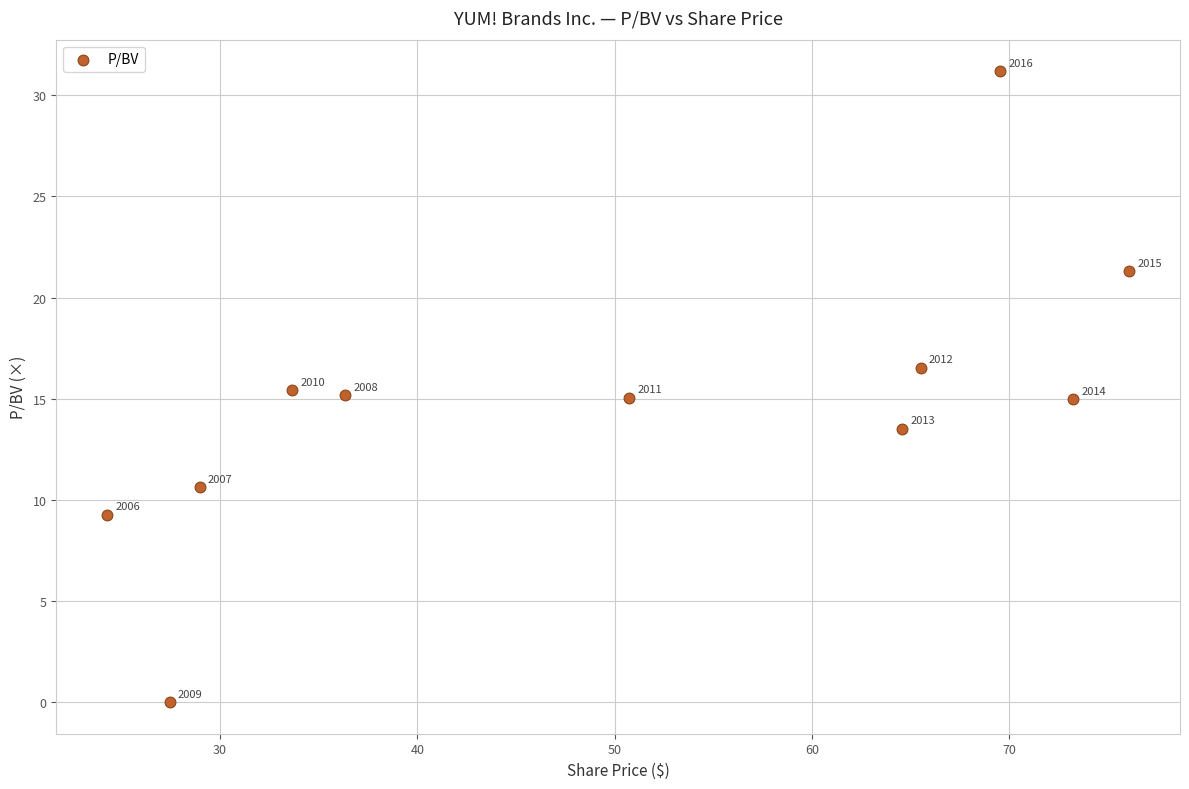

What is the range of Y values (max minus min)?

31.2